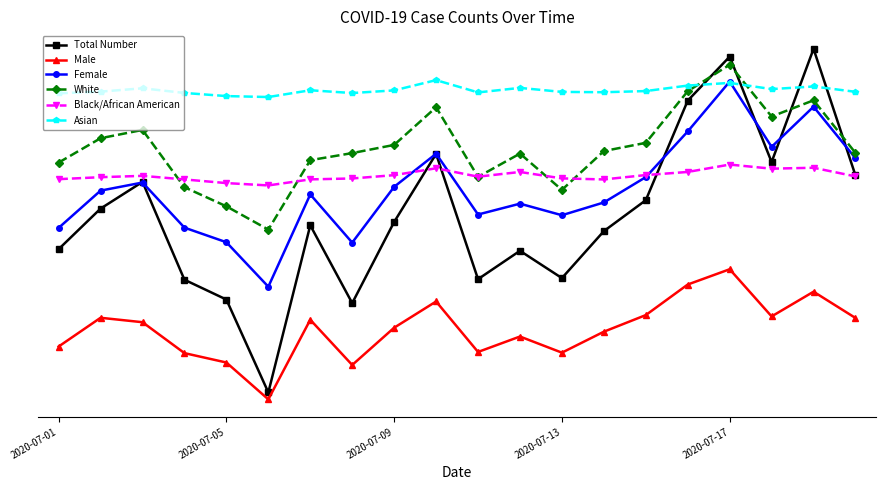

Does the chart have visible grid lines?

No